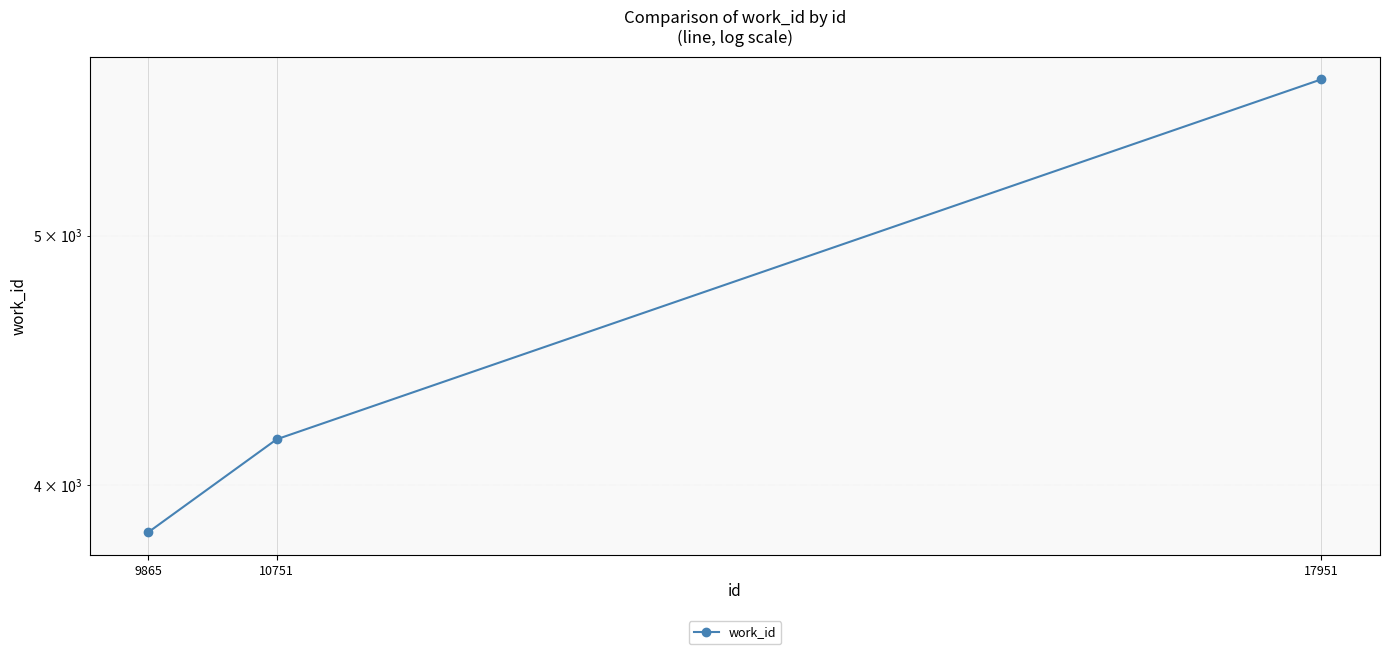

Is it true that the value at 10751 is 2543?

False